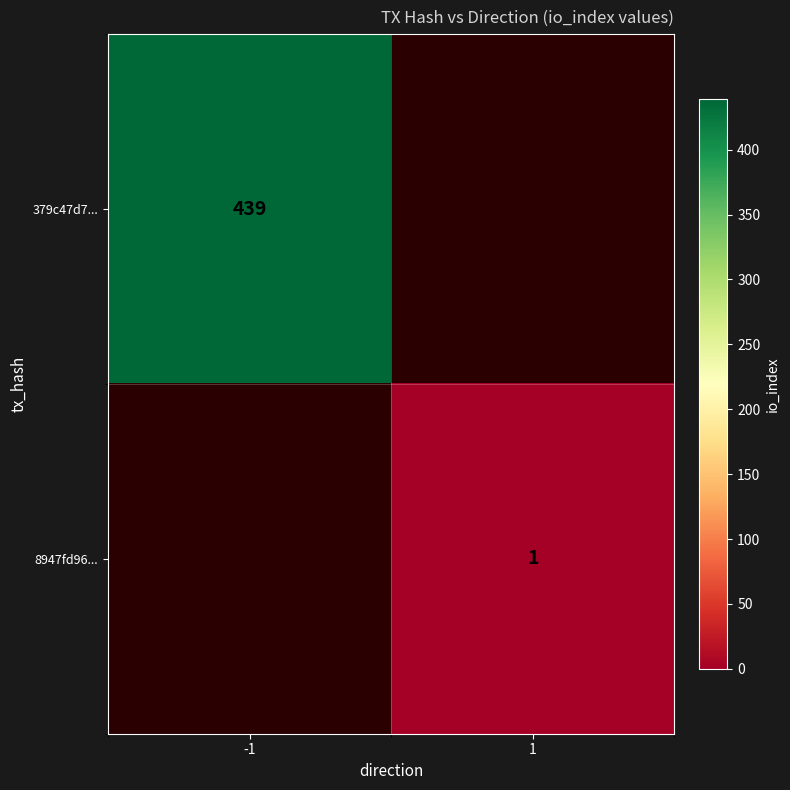

True or false: 379c47d7... has a value of 439 at -1.

True